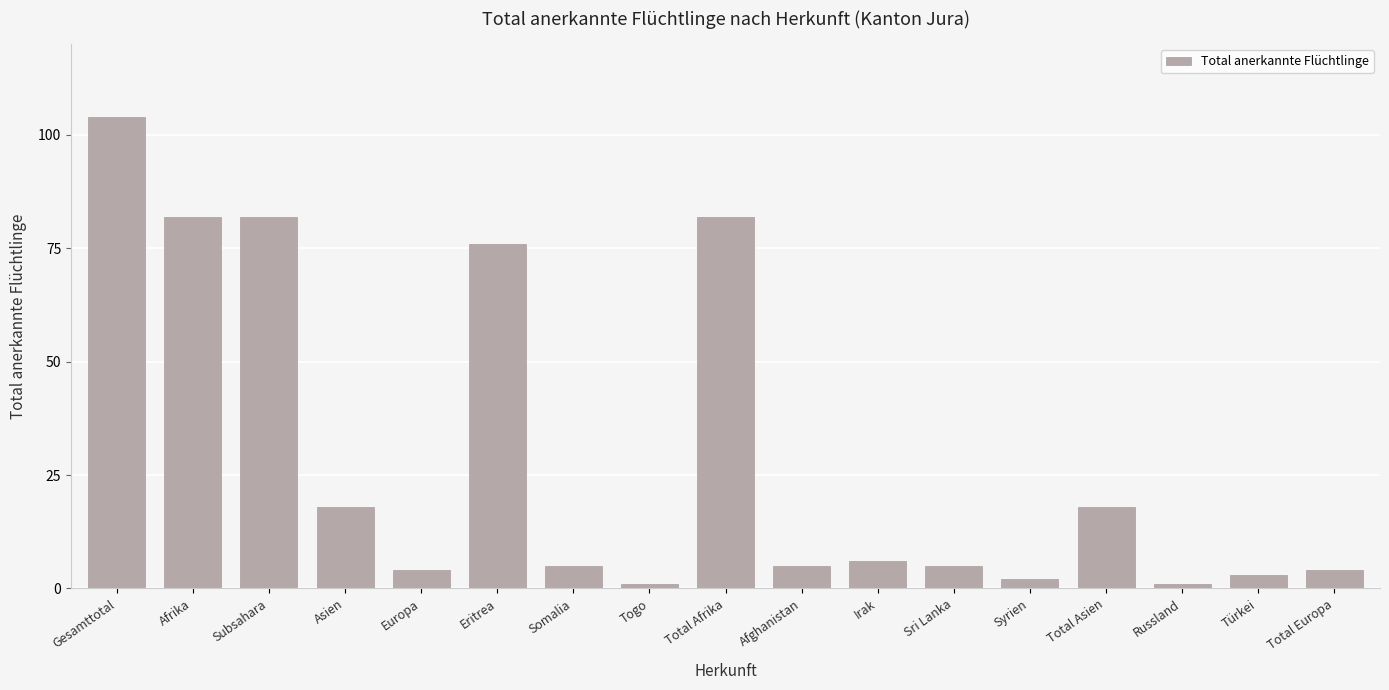

What is the ratio of the value at Syrien to the value at Türkei?

0.7